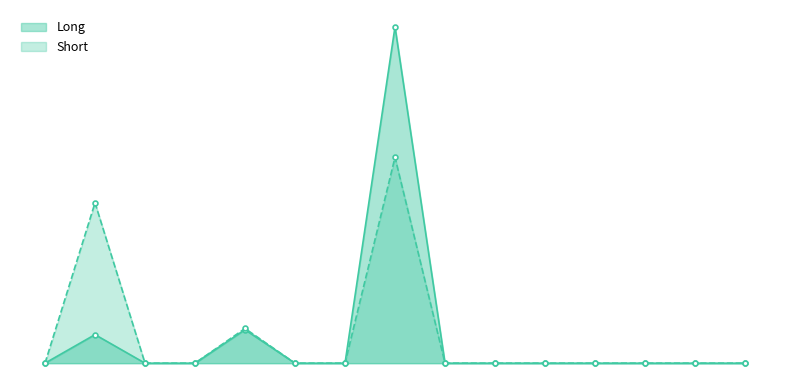

At how many categories does at least one series exceed 307792447?

1